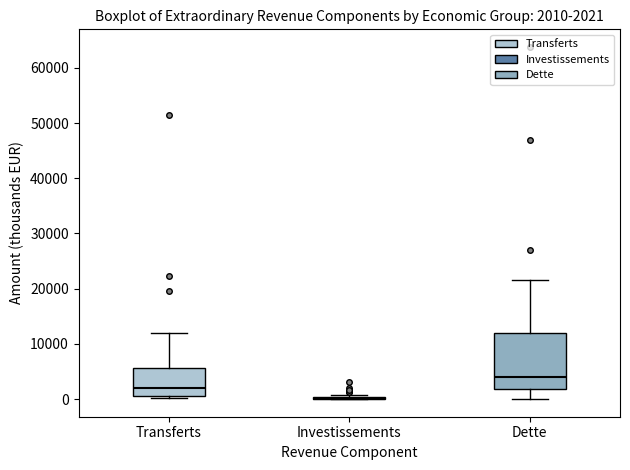

Comparing the boxes themselves (not the whiskers), which one is the tallest?

Dette